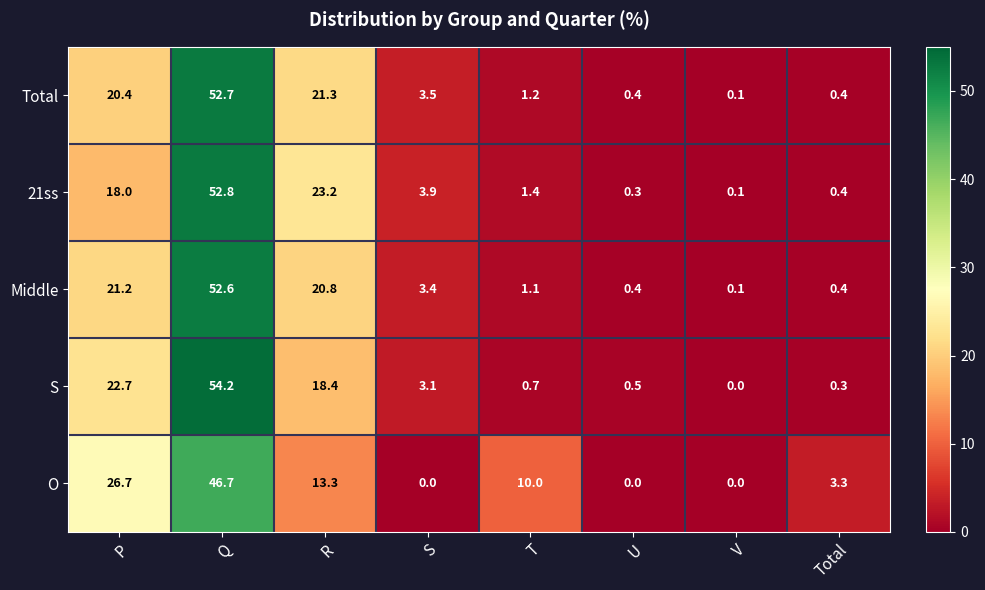

List the series in order of their peak value, highest first.

S, 21ss, Total, Middle, O